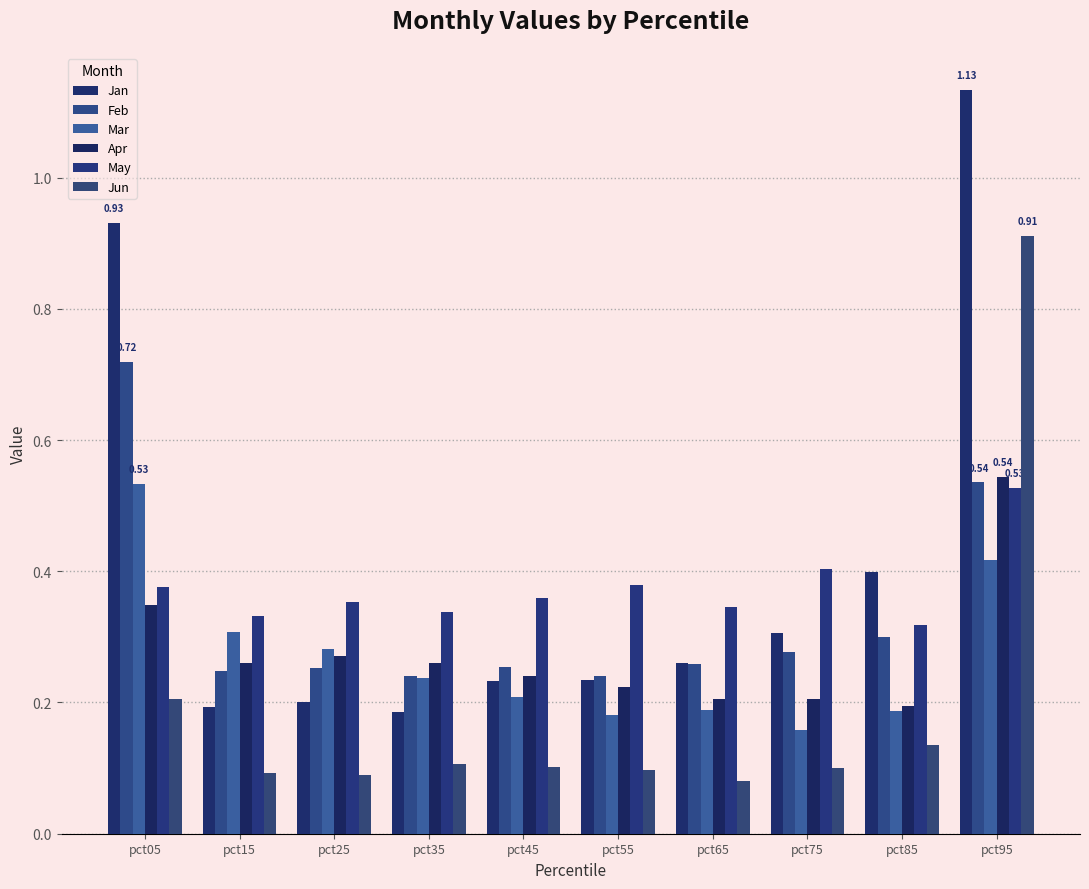

Reading left to right, list all the values displayed in this chart.

Jan: 0.9	0.2	0.2	0.2	0.2	0.2	0.3	0.3	0.4	1.1
Feb: 0.7	0.2	0.3	0.2	0.3	0.2	0.3	0.3	0.3	0.5
Mar: 0.5	0.3	0.3	0.2	0.2	0.2	0.2	0.2	0.2	0.4
Apr: 0.3	0.3	0.3	0.3	0.2	0.2	0.2	0.2	0.2	0.5
May: 0.4	0.3	0.4	0.3	0.4	0.4	0.3	0.4	0.3	0.5
Jun: 0.2	0.1	0.1	0.1	0.1	0.1	0.1	0.1	0.1	0.9